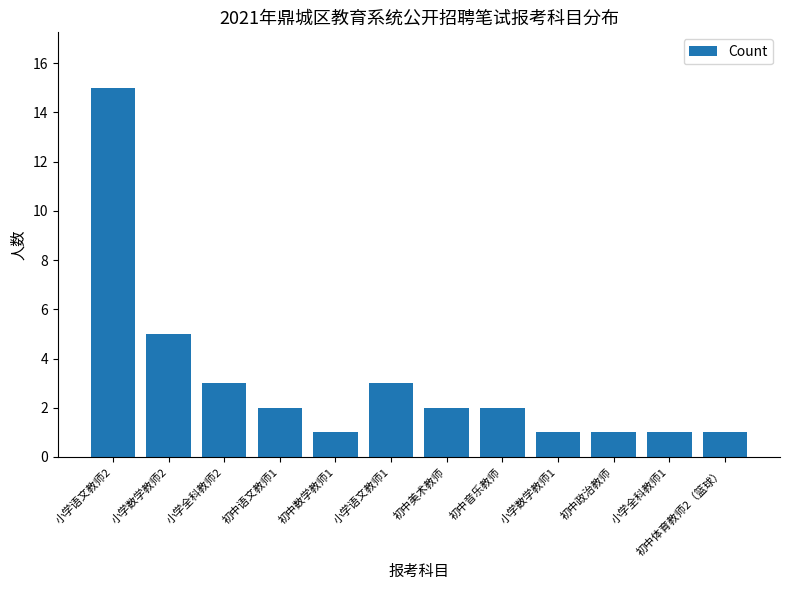

The chart shows a value of 1 at 小学数学教师1. True or false?

True